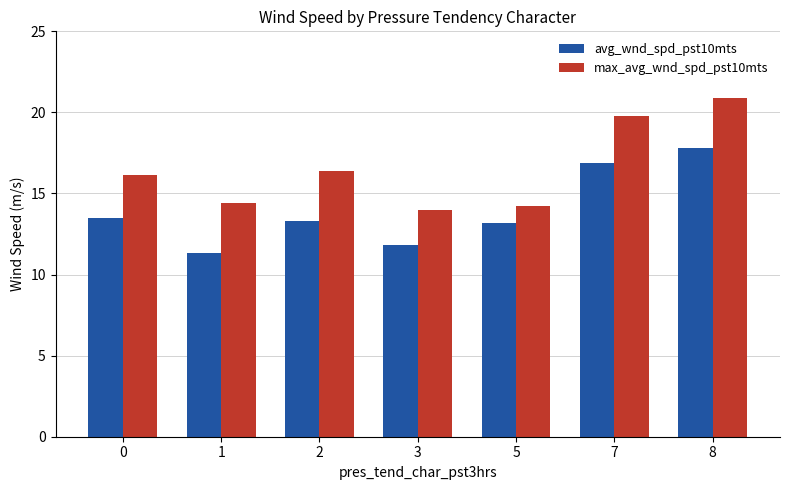

Which series has the largest total across all categories?

max_avg_wnd_spd_pst10mts